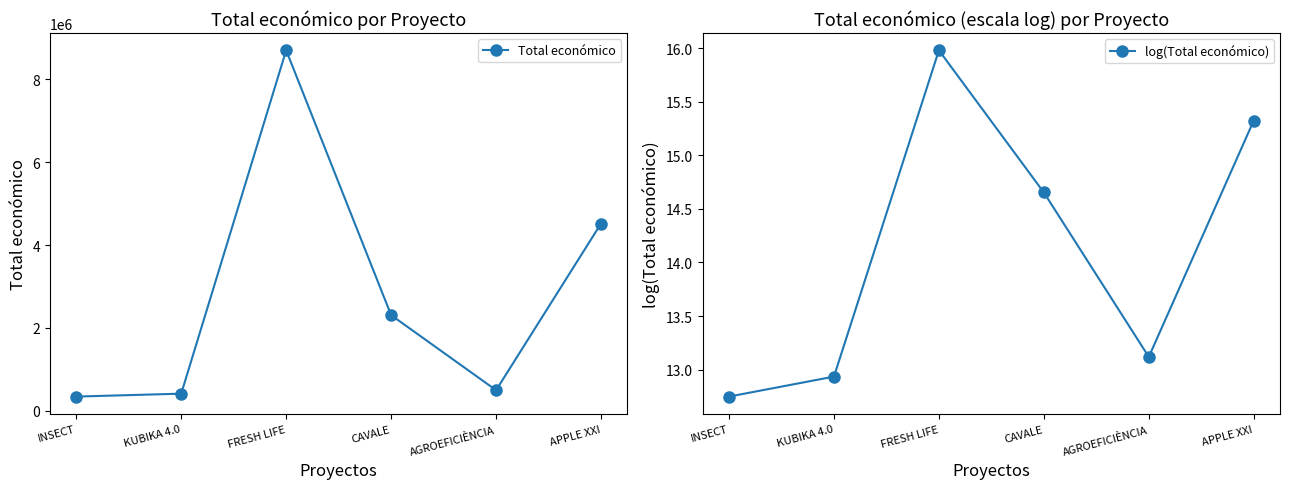

At INSECT, list the series in order from largest to smallest.

Total económico, log(Total económico)